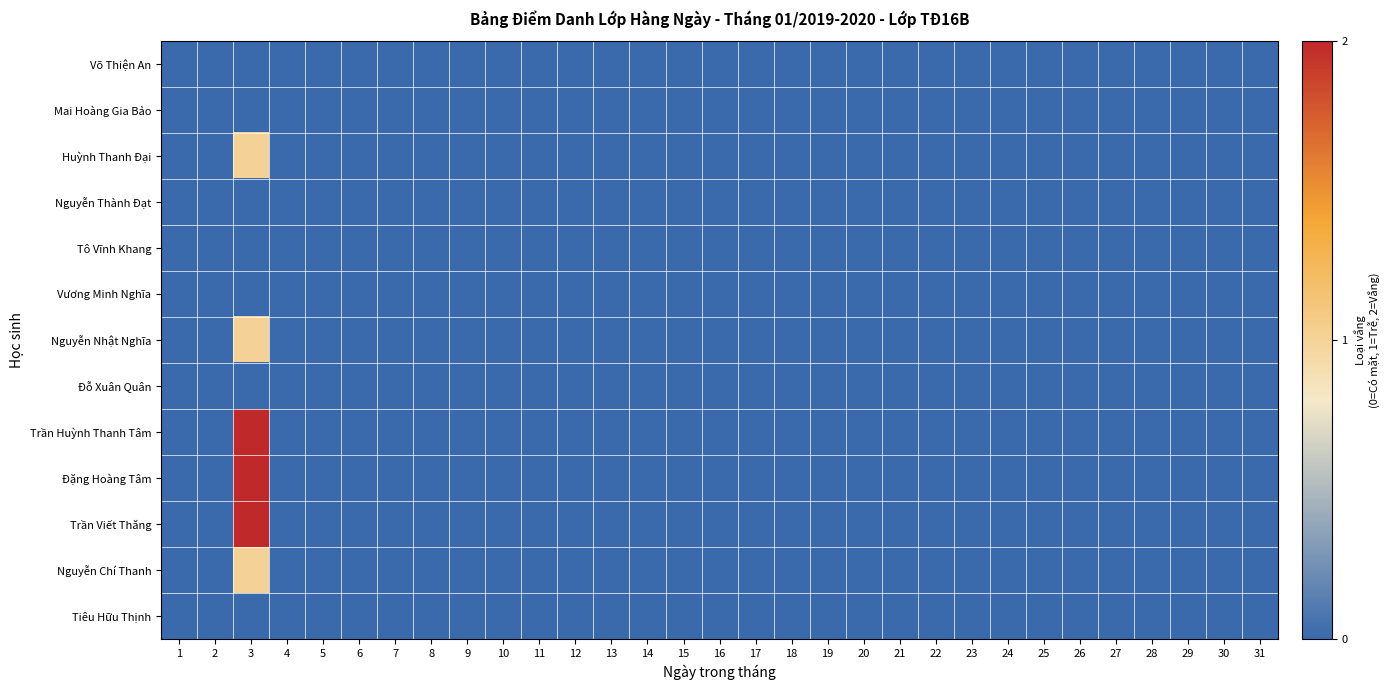

Reading left to right, transcribe all the data shown in this chart.

Võ Thiện An: 1=0	2=0	3=0	4=0	5=0	6=0	7=0	8=0	9=0	10=0	11=0	12=0	13=0	14=0	15=0	16=0	17=0	18=0	19=0	20=0	21=0	22=0	23=0	24=0	25=0	26=0	27=0	28=0	29=0	30=0	31=0
Mai Hoàng Gia Bảo: 1=0	2=0	3=0	4=0	5=0	6=0	7=0	8=0	9=0	10=0	11=0	12=0	13=0	14=0	15=0	16=0	17=0	18=0	19=0	20=0	21=0	22=0	23=0	24=0	25=0	26=0	27=0	28=0	29=0	30=0	31=0
Huỳnh Thanh Đại: 1=0	2=0	3=1	4=0	5=0	6=0	7=0	8=0	9=0	10=0	11=0	12=0	13=0	14=0	15=0	16=0	17=0	18=0	19=0	20=0	21=0	22=0	23=0	24=0	25=0	26=0	27=0	28=0	29=0	30=0	31=0
Nguyễn Thành Đạt: 1=0	2=0	3=0	4=0	5=0	6=0	7=0	8=0	9=0	10=0	11=0	12=0	13=0	14=0	15=0	16=0	17=0	18=0	19=0	20=0	21=0	22=0	23=0	24=0	25=0	26=0	27=0	28=0	29=0	30=0	31=0
Tô Vĩnh Khang: 1=0	2=0	3=0	4=0	5=0	6=0	7=0	8=0	9=0	10=0	11=0	12=0	13=0	14=0	15=0	16=0	17=0	18=0	19=0	20=0	21=0	22=0	23=0	24=0	25=0	26=0	27=0	28=0	29=0	30=0	31=0
Vương Minh Nghĩa: 1=0	2=0	3=0	4=0	5=0	6=0	7=0	8=0	9=0	10=0	11=0	12=0	13=0	14=0	15=0	16=0	17=0	18=0	19=0	20=0	21=0	22=0	23=0	24=0	25=0	26=0	27=0	28=0	29=0	30=0	31=0
Nguyễn Nhật Nghĩa: 1=0	2=0	3=1	4=0	5=0	6=0	7=0	8=0	9=0	10=0	11=0	12=0	13=0	14=0	15=0	16=0	17=0	18=0	19=0	20=0	21=0	22=0	23=0	24=0	25=0	26=0	27=0	28=0	29=0	30=0	31=0
Đỗ Xuân Quân: 1=0	2=0	3=0	4=0	5=0	6=0	7=0	8=0	9=0	10=0	11=0	12=0	13=0	14=0	15=0	16=0	17=0	18=0	19=0	20=0	21=0	22=0	23=0	24=0	25=0	26=0	27=0	28=0	29=0	30=0	31=0
Trần Huỳnh Thanh Tâm: 1=0	2=0	3=2	4=0	5=0	6=0	7=0	8=0	9=0	10=0	11=0	12=0	13=0	14=0	15=0	16=0	17=0	18=0	19=0	20=0	21=0	22=0	23=0	24=0	25=0	26=0	27=0	28=0	29=0	30=0	31=0
Đặng Hoàng Tâm: 1=0	2=0	3=2	4=0	5=0	6=0	7=0	8=0	9=0	10=0	11=0	12=0	13=0	14=0	15=0	16=0	17=0	18=0	19=0	20=0	21=0	22=0	23=0	24=0	25=0	26=0	27=0	28=0	29=0	30=0	31=0
Trần Viết Thăng: 1=0	2=0	3=2	4=0	5=0	6=0	7=0	8=0	9=0	10=0	11=0	12=0	13=0	14=0	15=0	16=0	17=0	18=0	19=0	20=0	21=0	22=0	23=0	24=0	25=0	26=0	27=0	28=0	29=0	30=0	31=0
Nguyễn Chí Thanh: 1=0	2=0	3=1	4=0	5=0	6=0	7=0	8=0	9=0	10=0	11=0	12=0	13=0	14=0	15=0	16=0	17=0	18=0	19=0	20=0	21=0	22=0	23=0	24=0	25=0	26=0	27=0	28=0	29=0	30=0	31=0
Tiêu Hữu Thịnh: 1=0	2=0	3=0	4=0	5=0	6=0	7=0	8=0	9=0	10=0	11=0	12=0	13=0	14=0	15=0	16=0	17=0	18=0	19=0	20=0	21=0	22=0	23=0	24=0	25=0	26=0	27=0	28=0	29=0	30=0	31=0